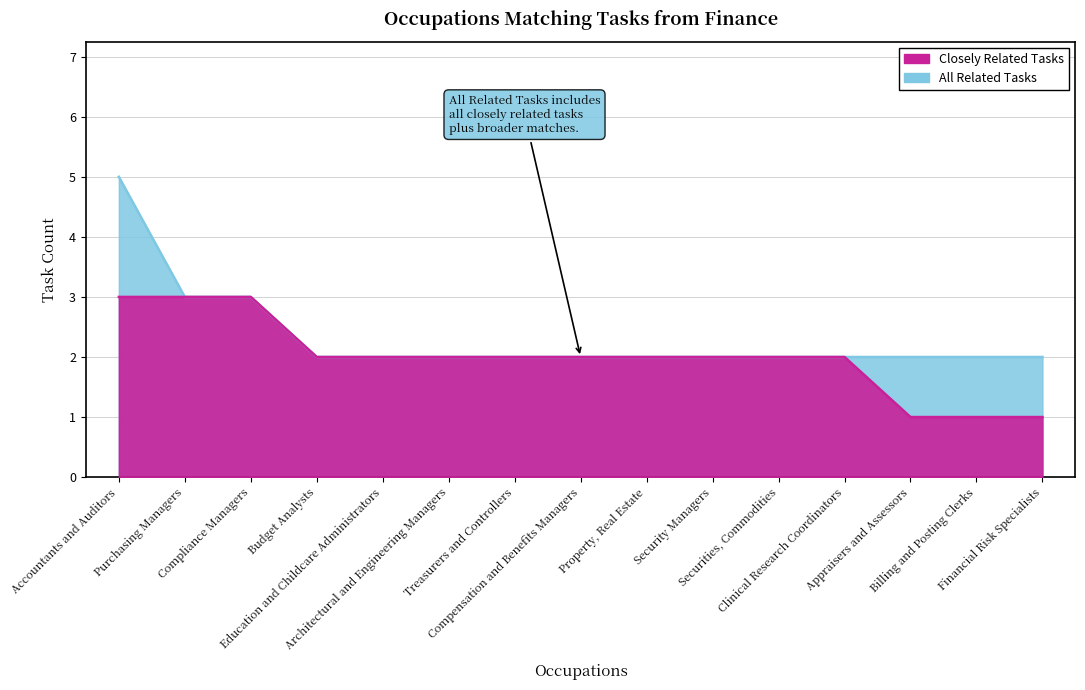

What is the difference between the maximum and minimum values in the All Related Tasks series?

3